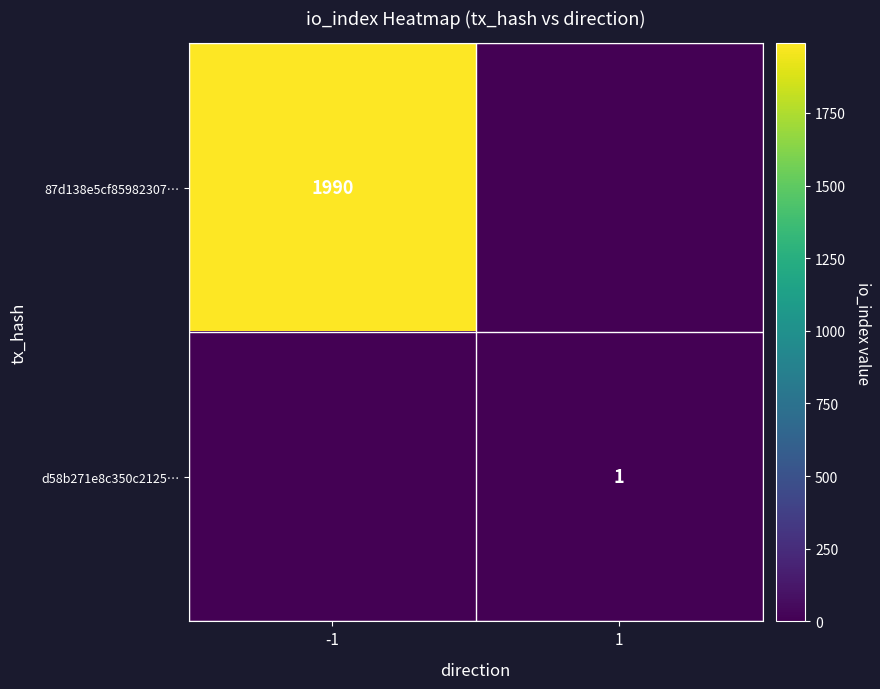

At -1, list the series in order from largest to smallest.

87d138e5cf85982307…, d58b271e8c350c2125…